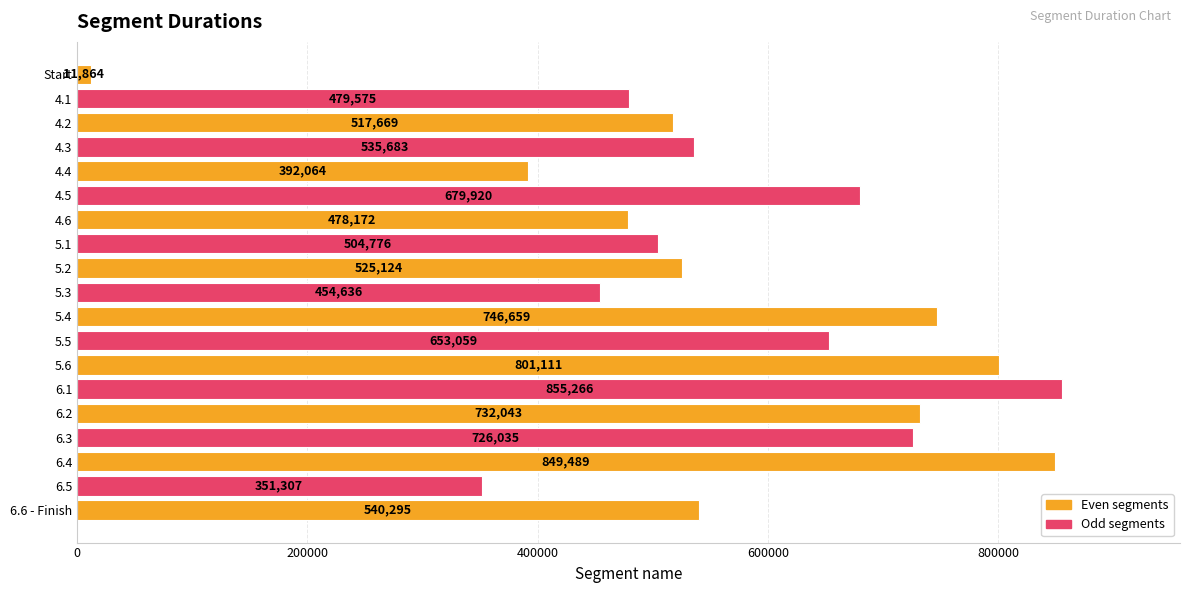

How many data points does each series have?

19